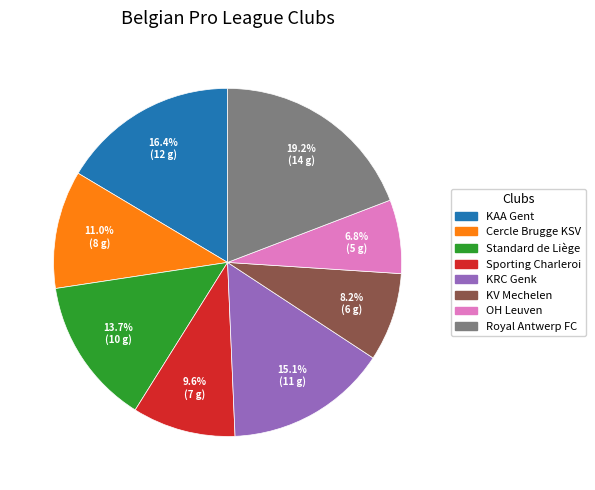

To the nearest percent, what is the difference between the KRC Genk and OH Leuven slice percentages?

8%